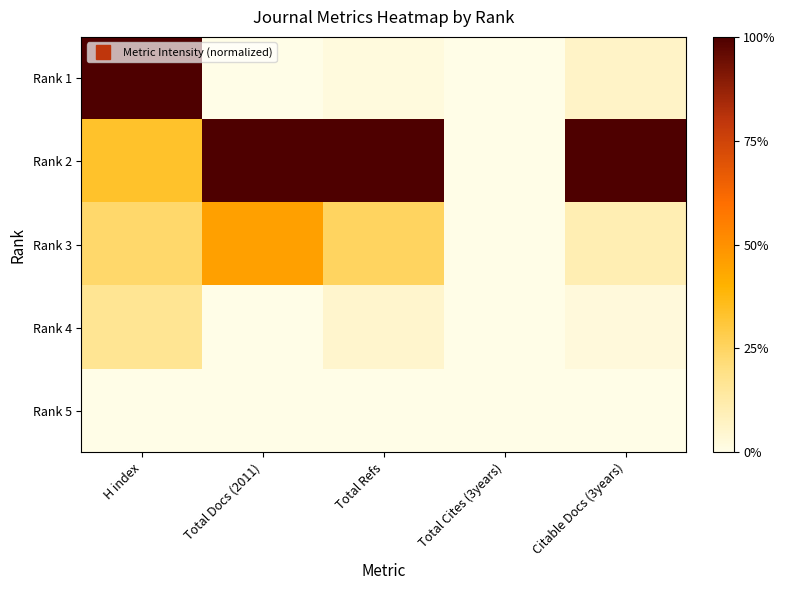

Rank the series at Total Docs (2011) from highest to lowest value.

Rank 2, Rank 3, Rank 1, Rank 4, Rank 5